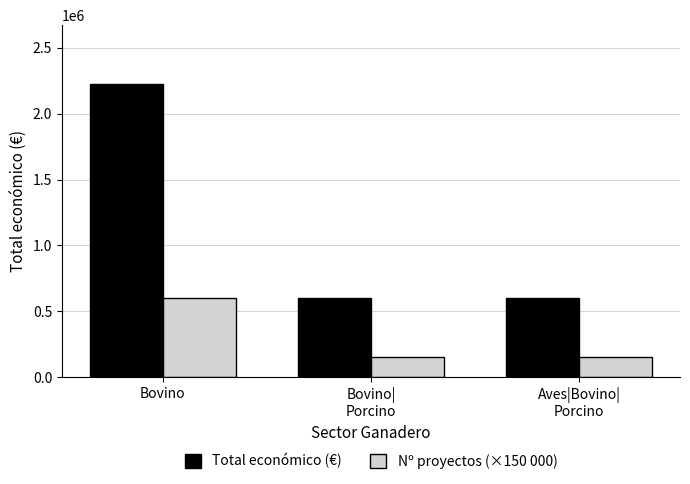

List the series in order of their overall mean, highest first.

Total económico (€), Nº proyectos (×150 000)